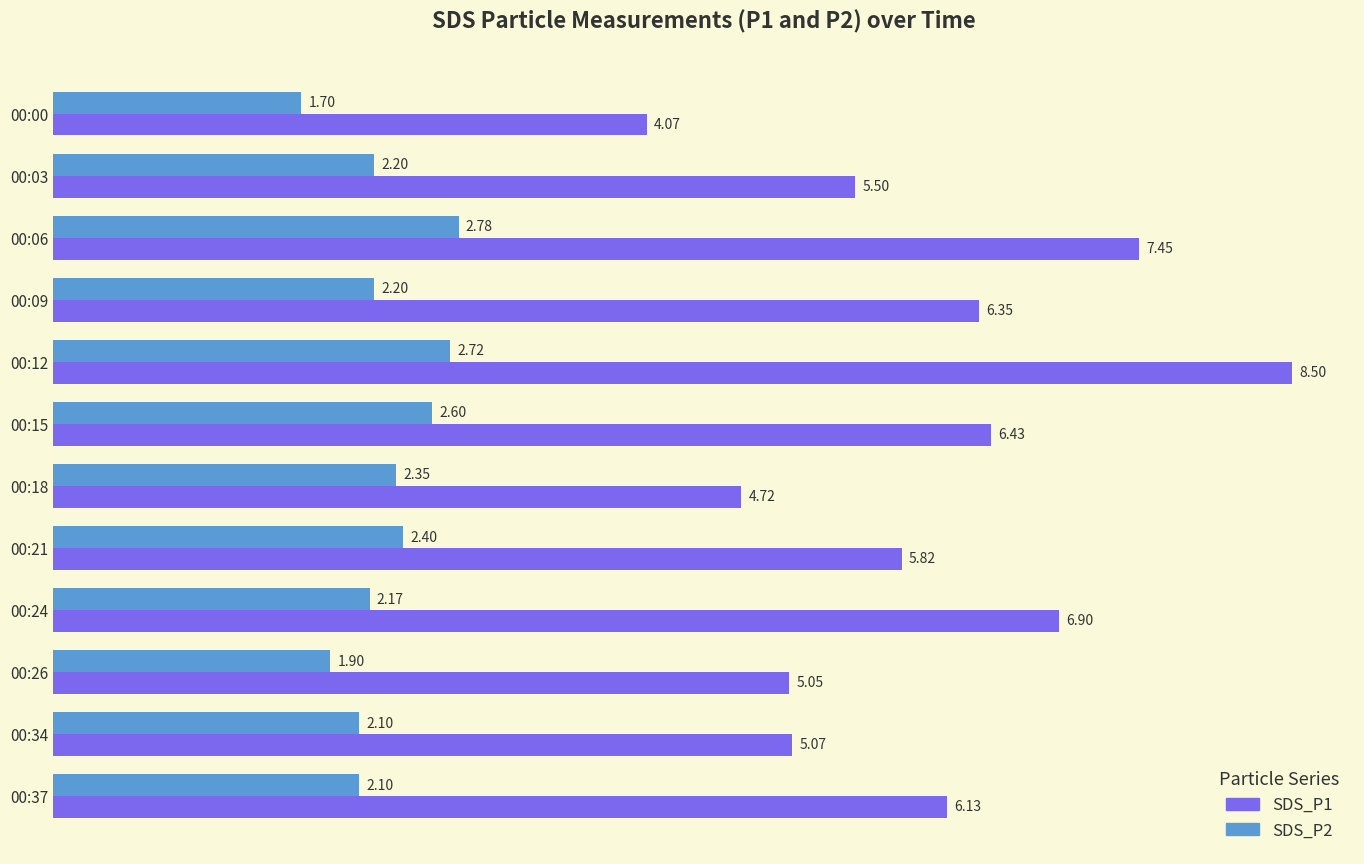

Is the value of SDS_P1 at 00:26 greater than the value of SDS_P2 at 00:09?

Yes